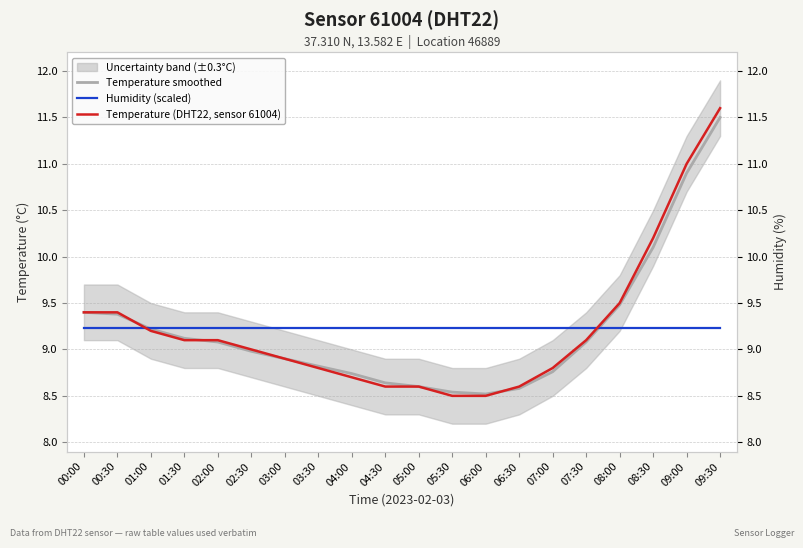

Where is Humidity (scaled) nearest to the value 9?

00:00